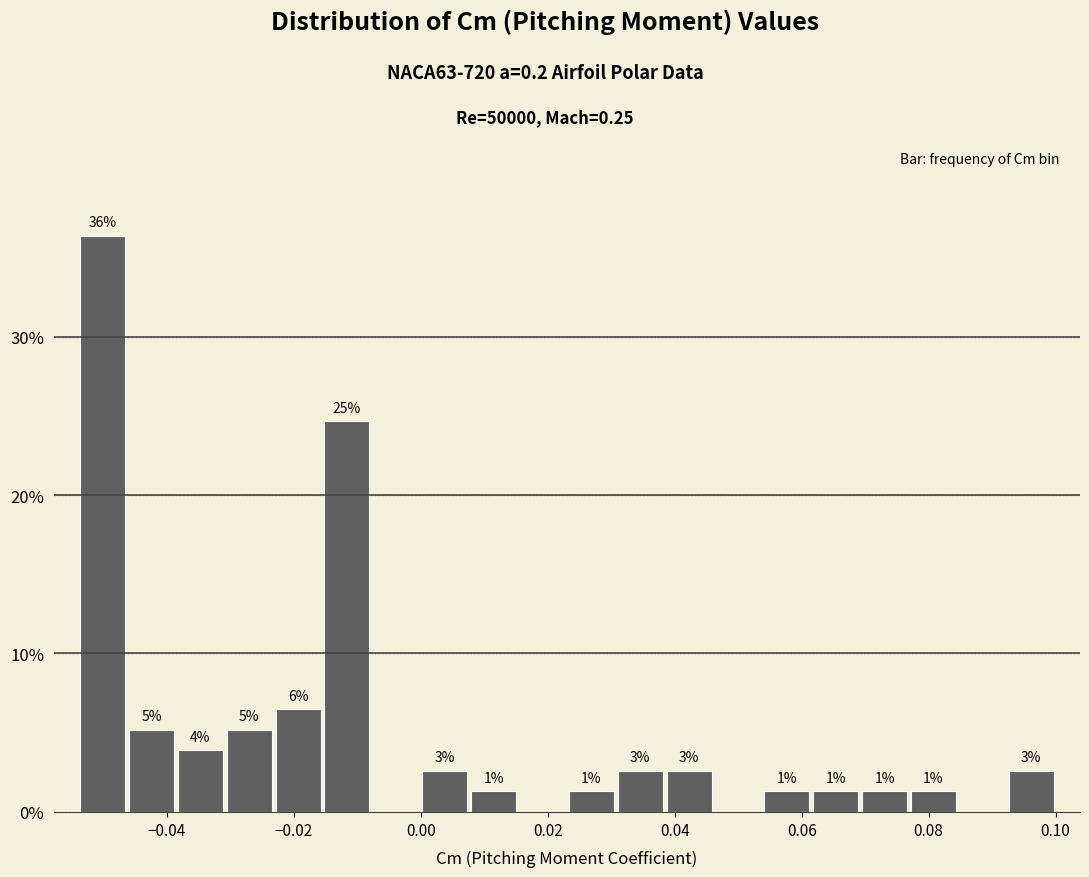

Read against the x-axis, roughly where is the centre of the tallest bar?

-0.050